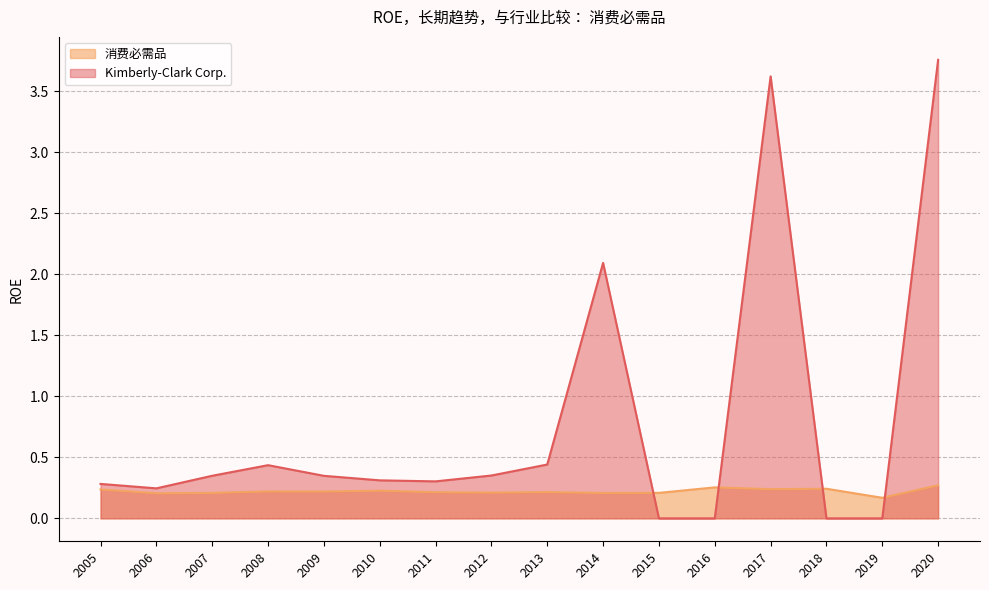

What is the difference between the Kimberly-Clark Corp. values at 2009 and 2006?

0.1